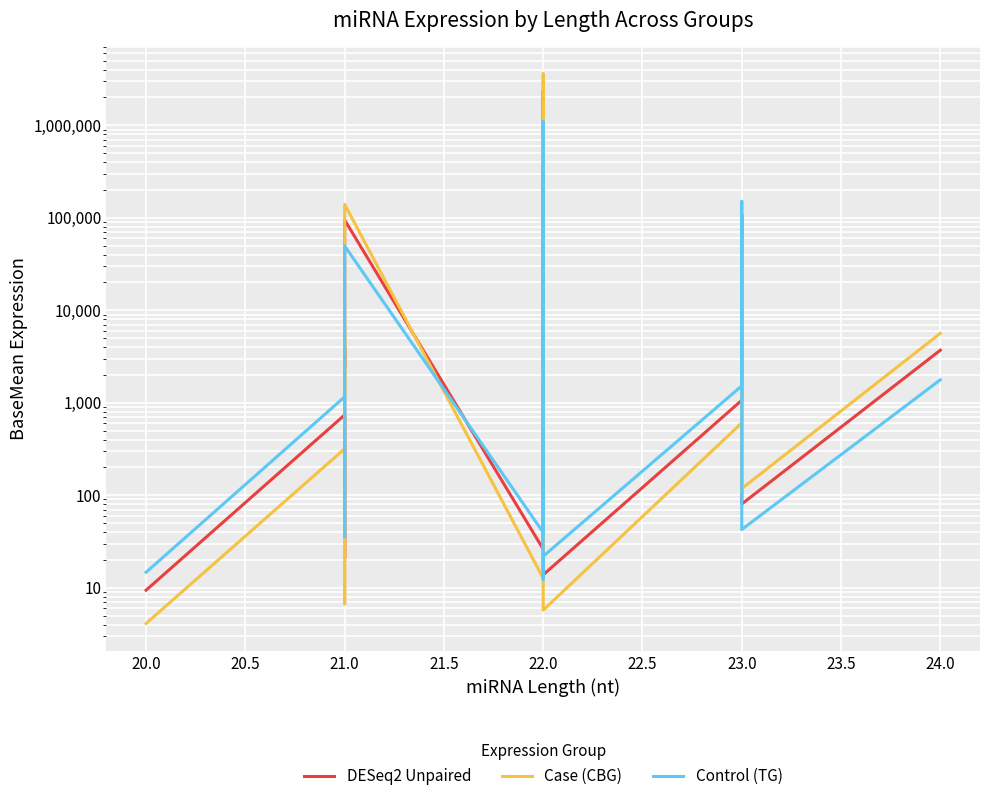

What are all the series names shown in the legend?

DESeq2 Unpaired, Case (CBG), Control (TG)